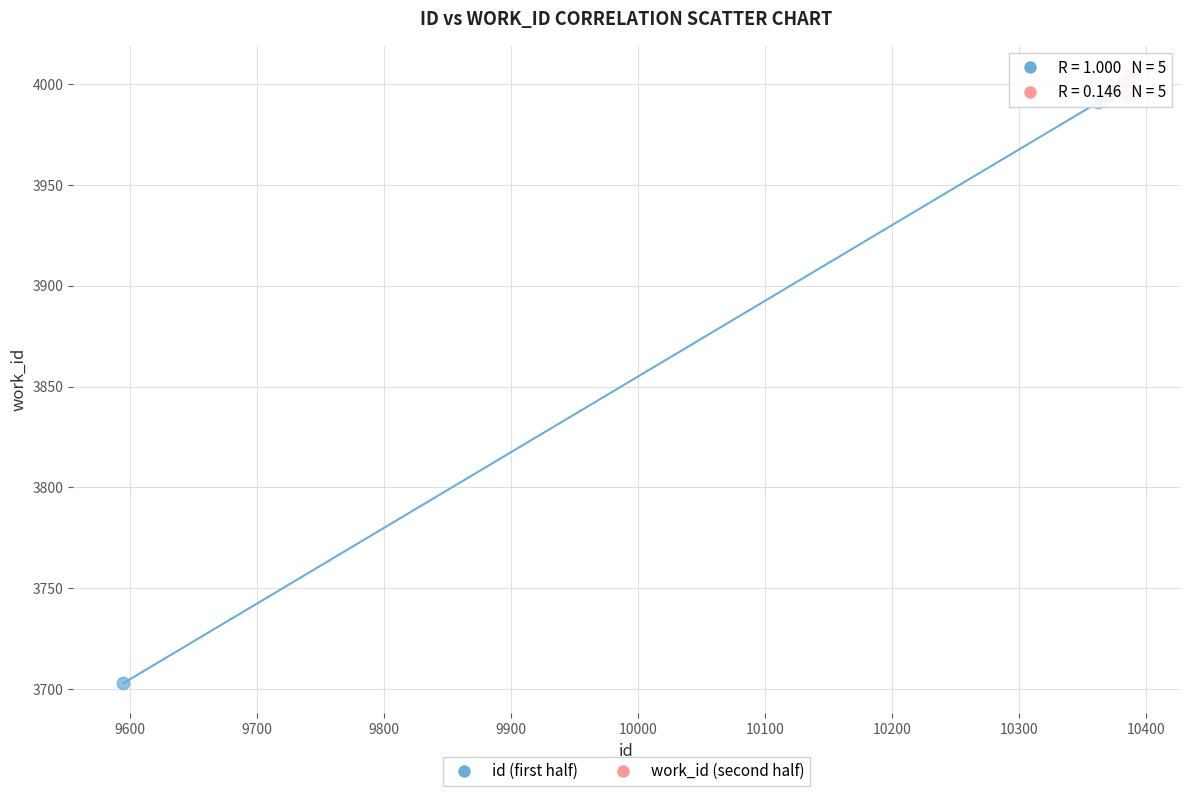

Which series has the largest Y range (max minus min)?

id (first half)